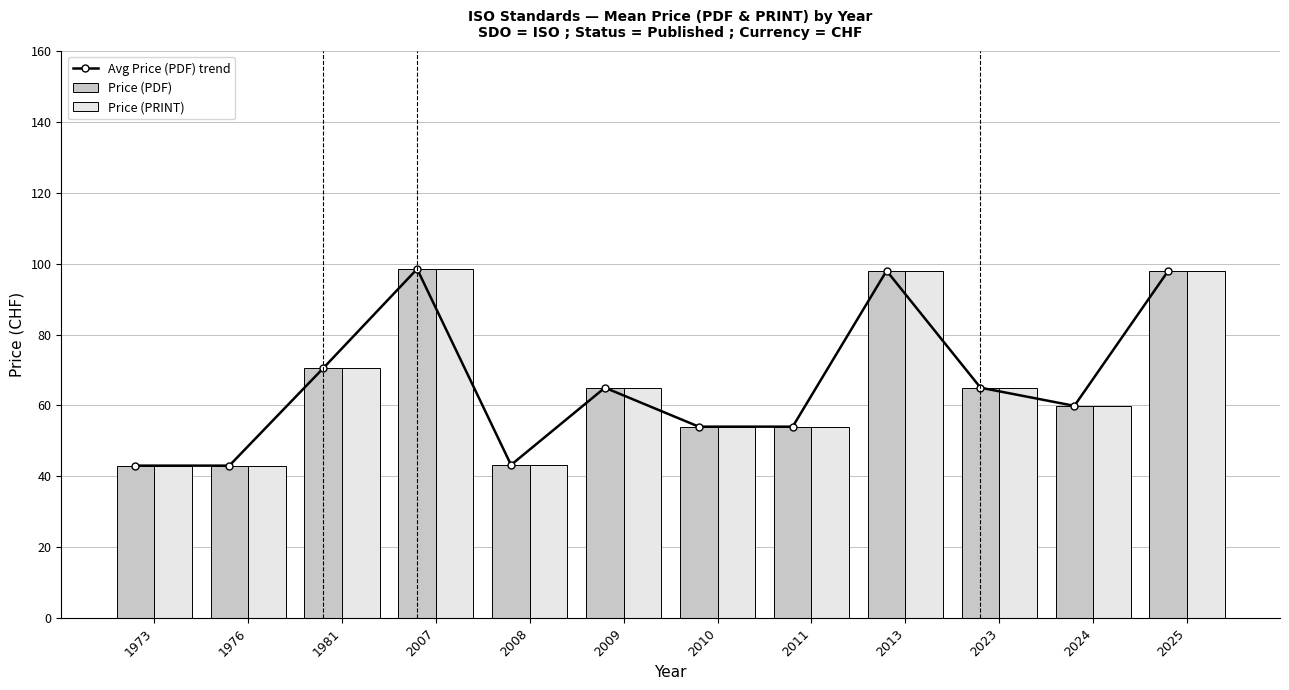

Is the value of Avg Price (PDF) trend at 2010 greater than the value of Price (PDF) at 2010?

No